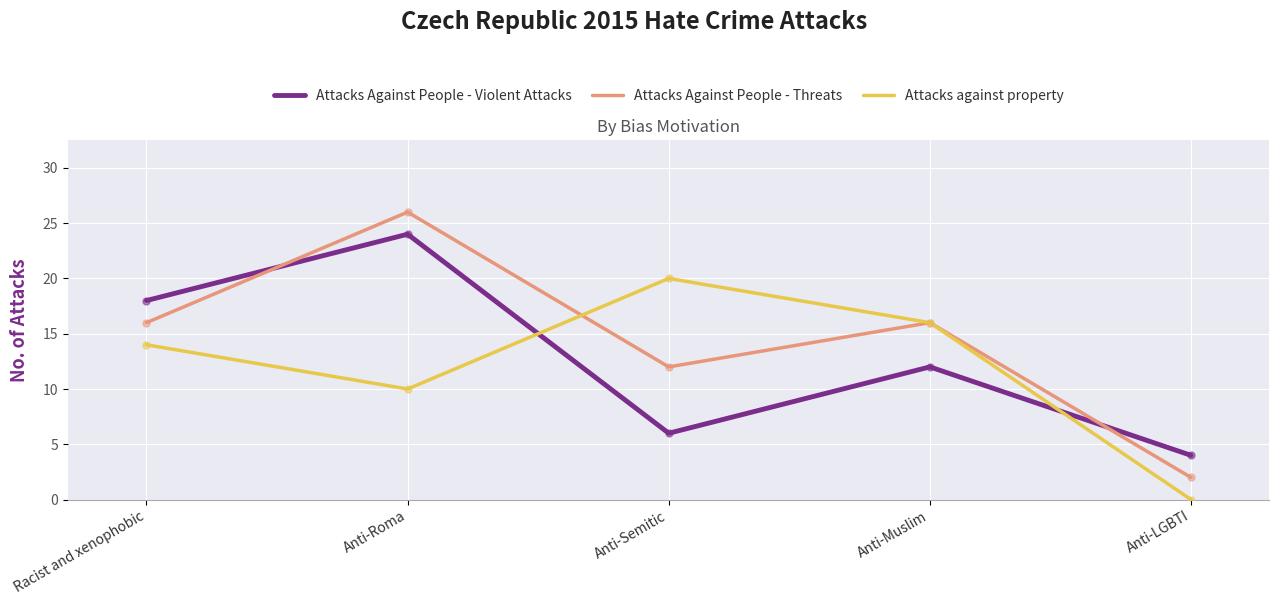

Reading left to right, list all the values displayed in this chart.

Attacks Against People - Violent Attacks: Racist and xenophobic=18	Anti-Roma=24	Anti-Semitic=6	Anti-Muslim=12	Anti-LGBTI=4
Attacks Against People - Threats: Racist and xenophobic=16	Anti-Roma=26	Anti-Semitic=12	Anti-Muslim=16	Anti-LGBTI=2
Attacks against property: Racist and xenophobic=14	Anti-Roma=10	Anti-Semitic=20	Anti-Muslim=16	Anti-LGBTI=0